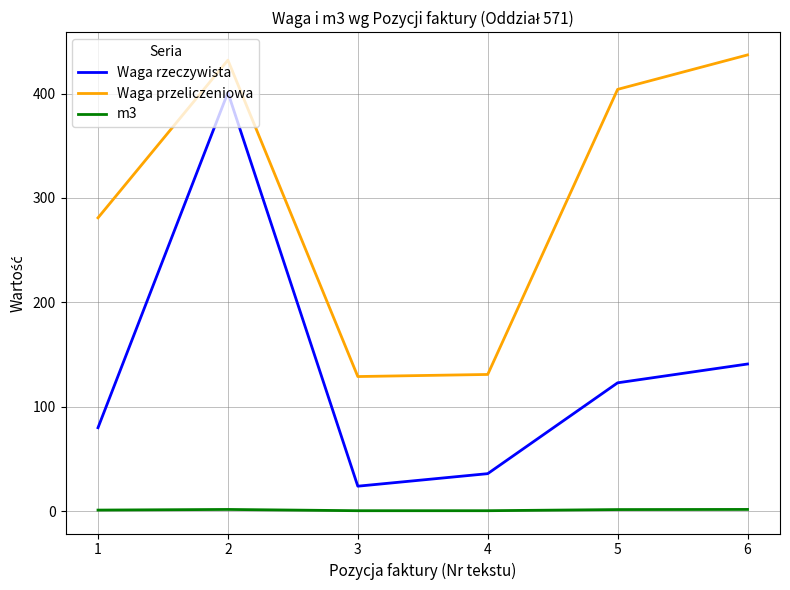

What is the lowest value of the Waga rzeczywista series?

24.0